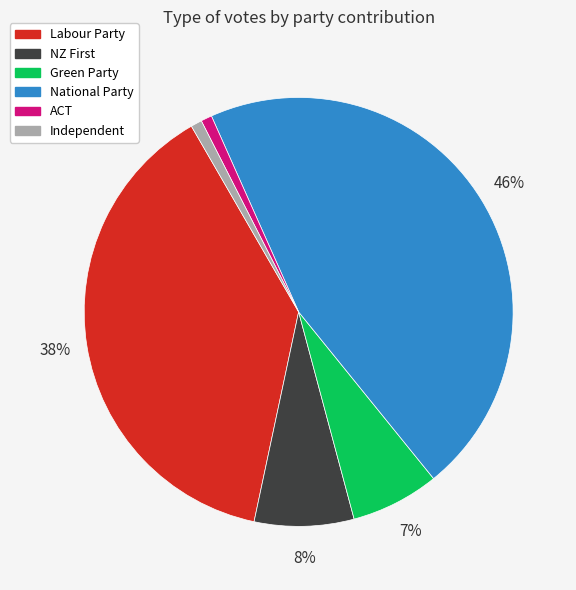

Does Labour Party account for over 50% of the chart?

No